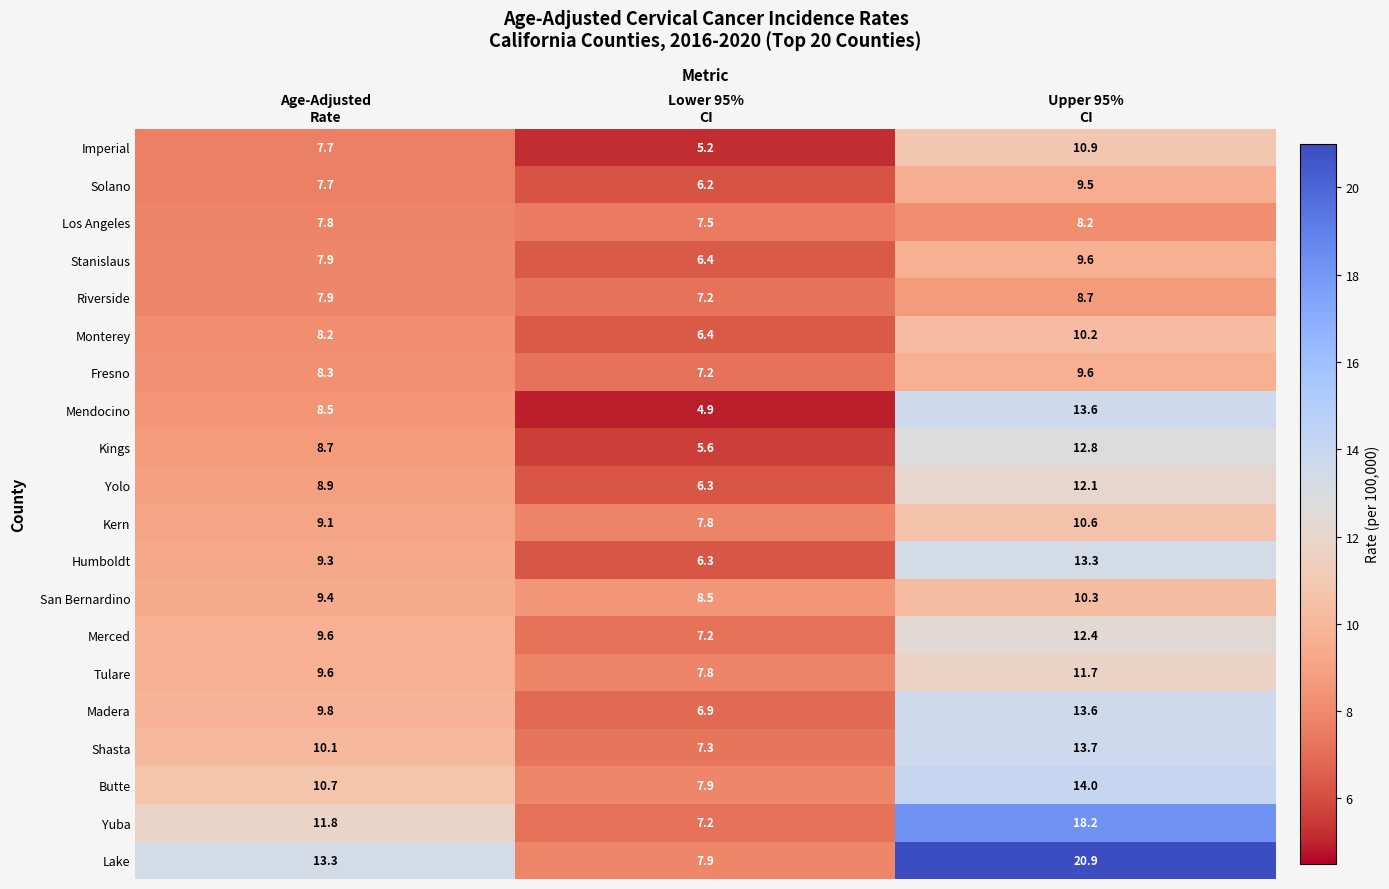

Which series has the largest range (max minus min)?

Lake